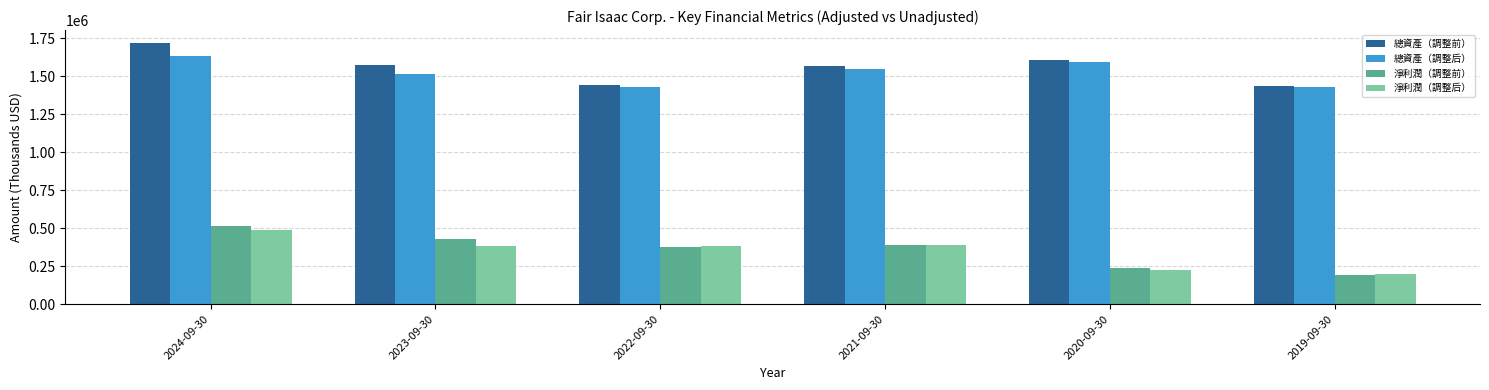

Between 2024-09-30 and 2022-09-30, which series saw the biggest shift?

總資產（調整前）